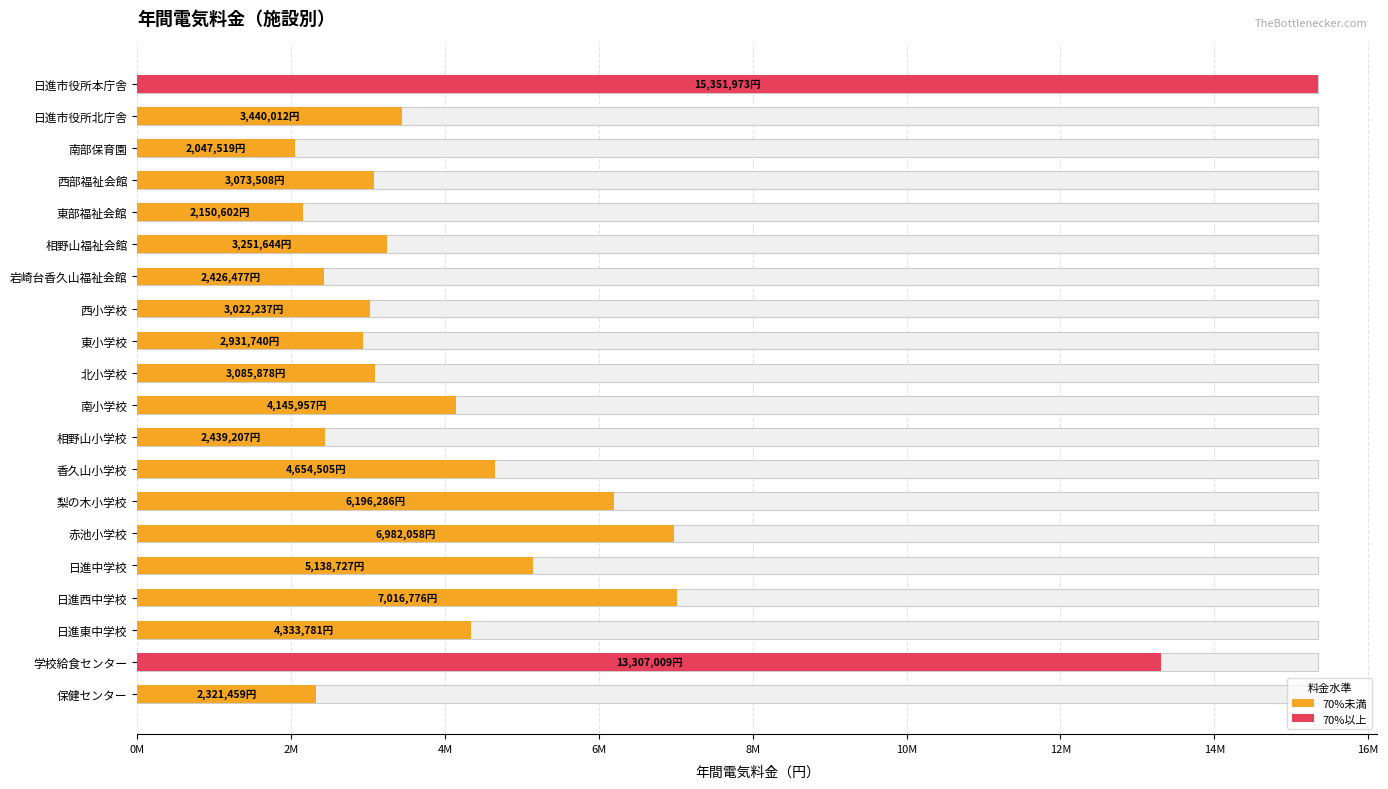

What is the difference between the second highest and minimum values?

11259490